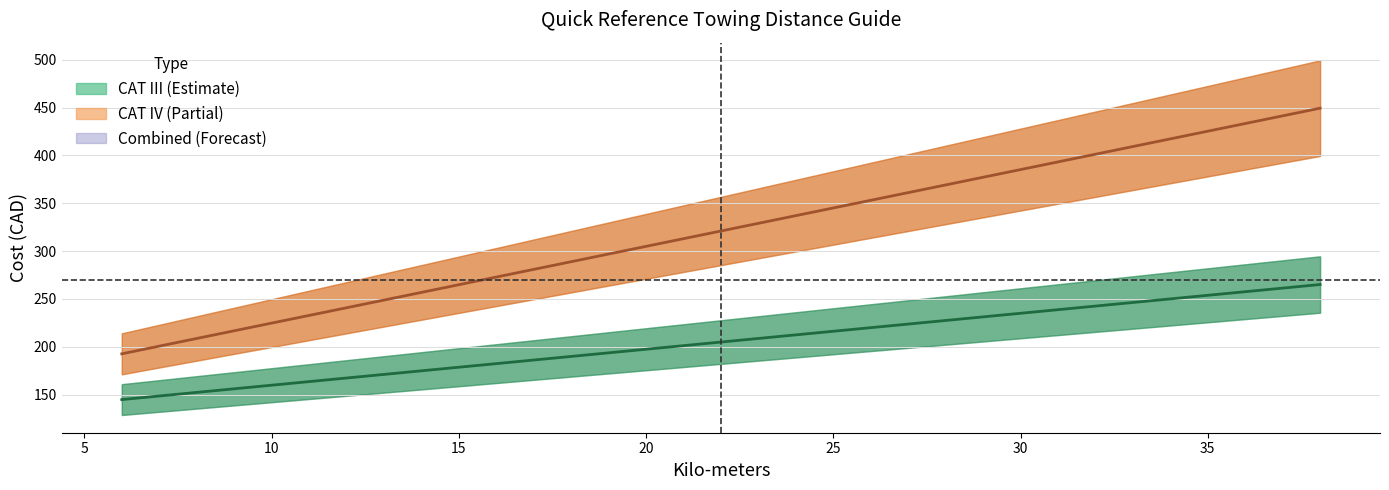

True or false: CAT IV Mid and CAT III Mid cross at least once.

False